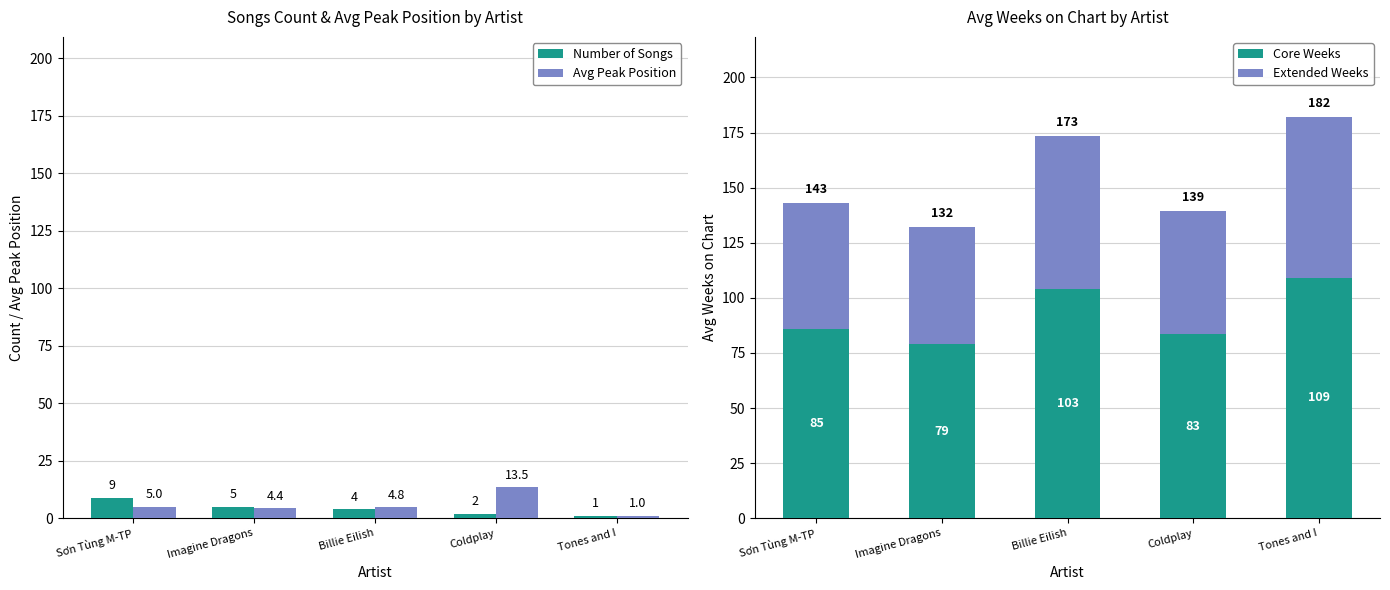

How many groups of bars are there?

5